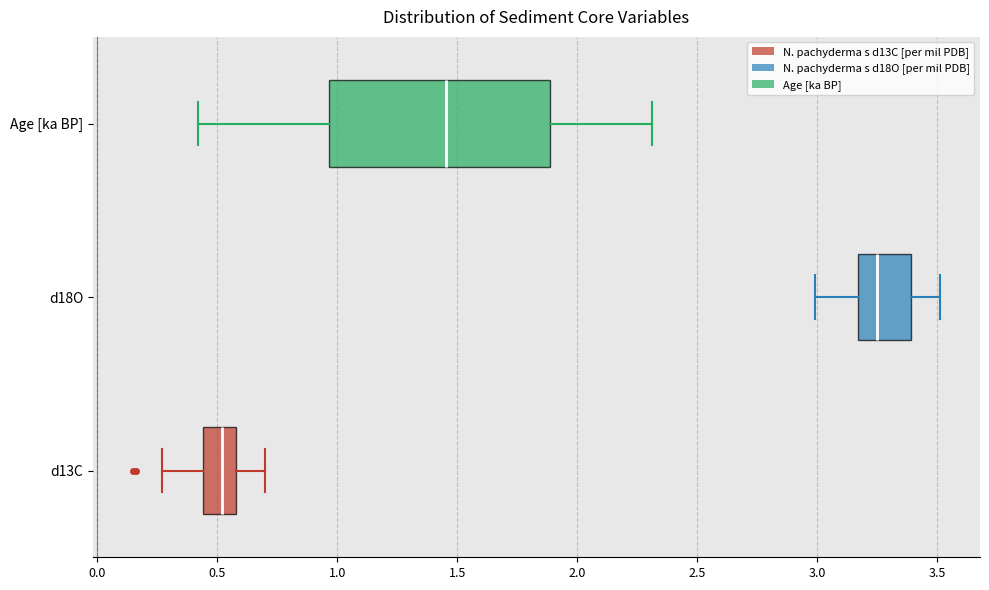

Reading bottom to top, transcribe this box plot: for each box, give where its median line is, the range the box spans, and where its two whiskers end, as read against the x-axis. The values are not printed on the chart, so give them approximately, as read against the axis.

d13C: median 0.50, box 0.45 to 0.60, whiskers 0.25 to 0.70
d18O: median 3.25, box 3.15 to 3.40, whiskers 3.00 to 3.50
Age [ka BP]: median 1.45, box 0.95 to 1.90, whiskers 0.40 to 2.30